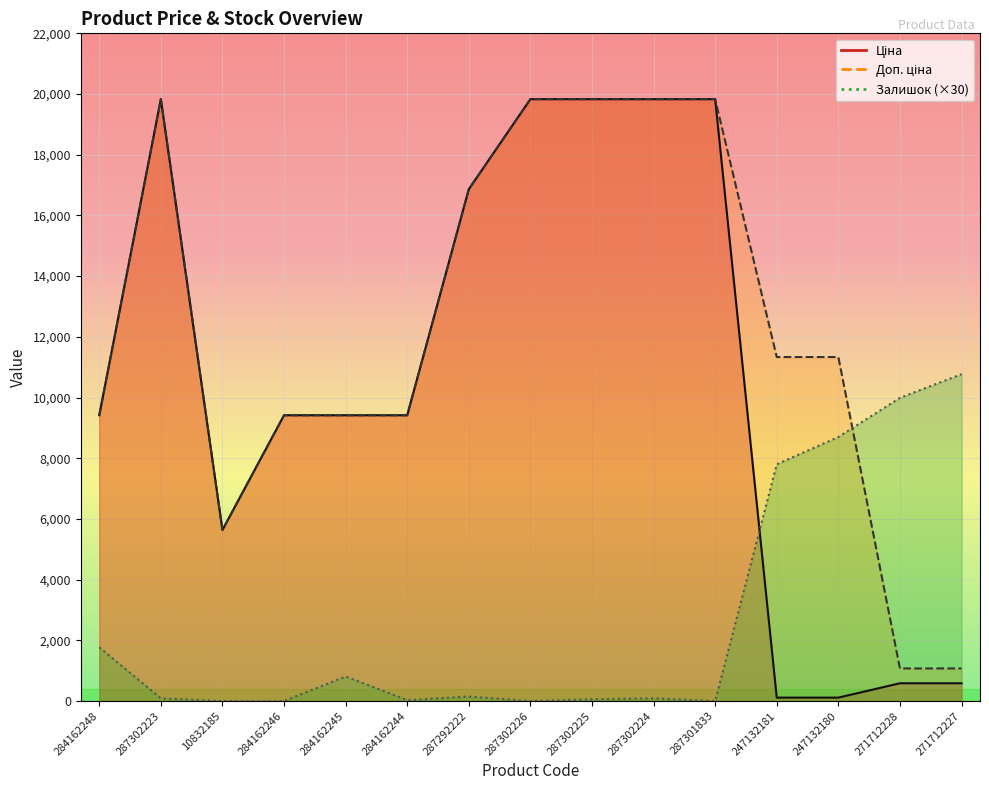

Which series changed the most between 247132181 and 271712227?

Доп. ціна